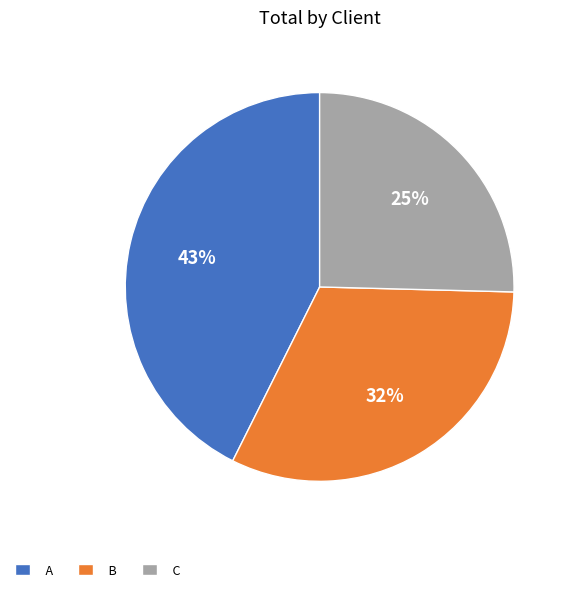

What percentage is the C slice, to the nearest percent?

25%